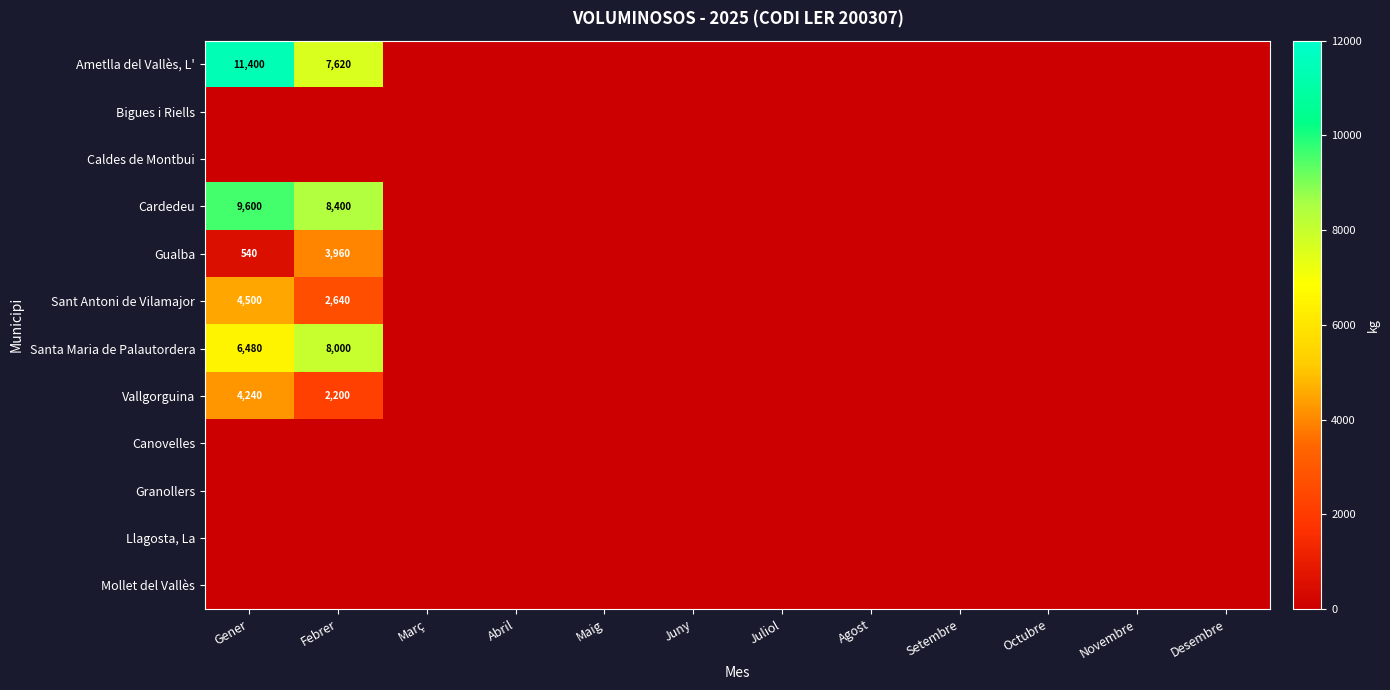

List the series in order of their peak value, lowest first.

Bigues i Riells, Caldes de Montbui, Canovelles, Granollers, Llagosta, La, Mollet del Vallès, Gualba, Vallgorguina, Sant Antoni de Vilamajor, Santa Maria de Palautordera, Cardedeu, Ametlla del Vallès, L'